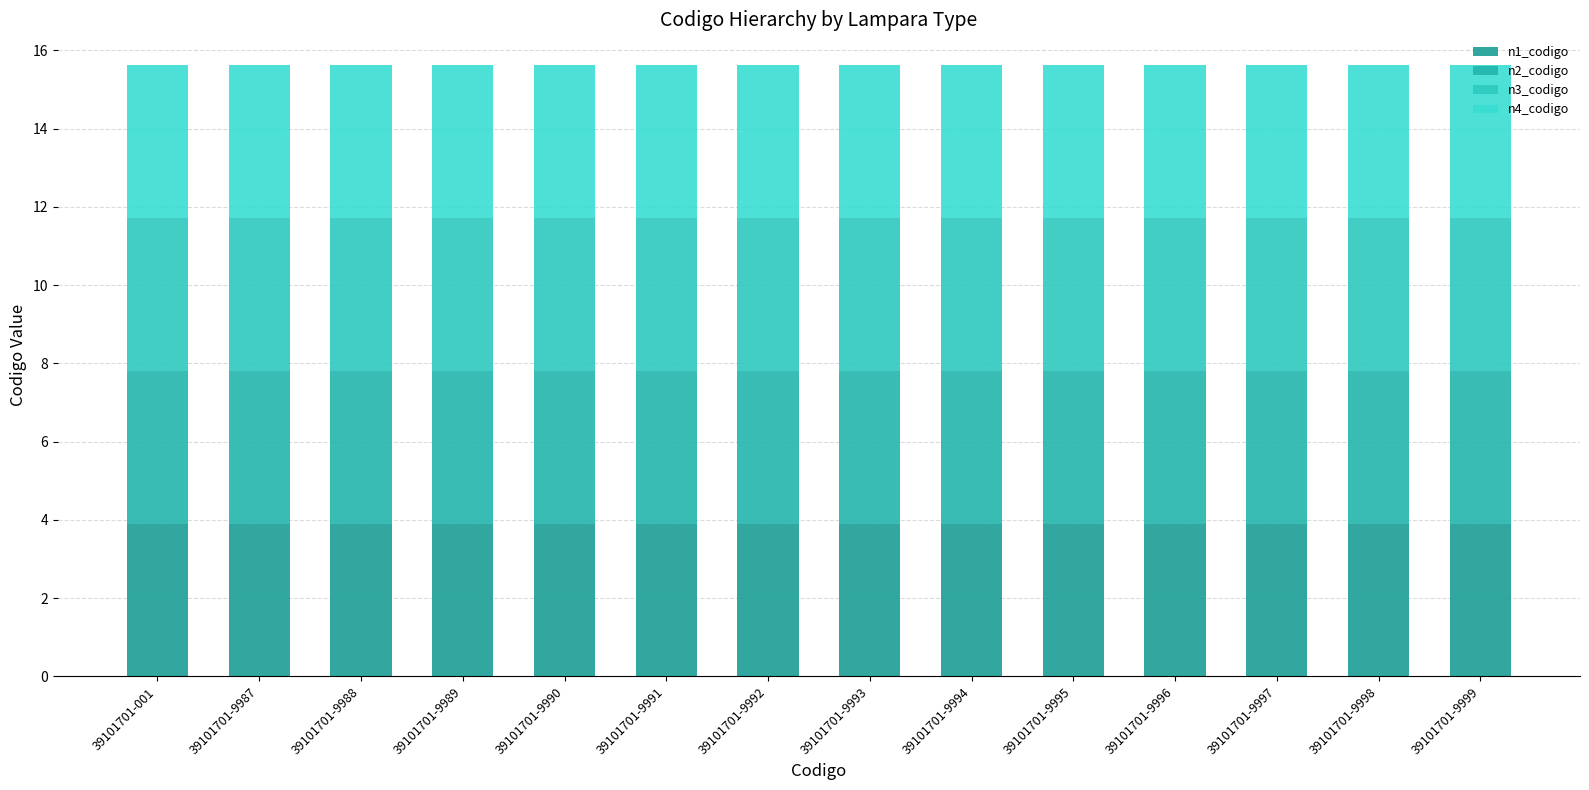

True or false: n2_codigo has a value of 1.4 at 39101701-9994.

False